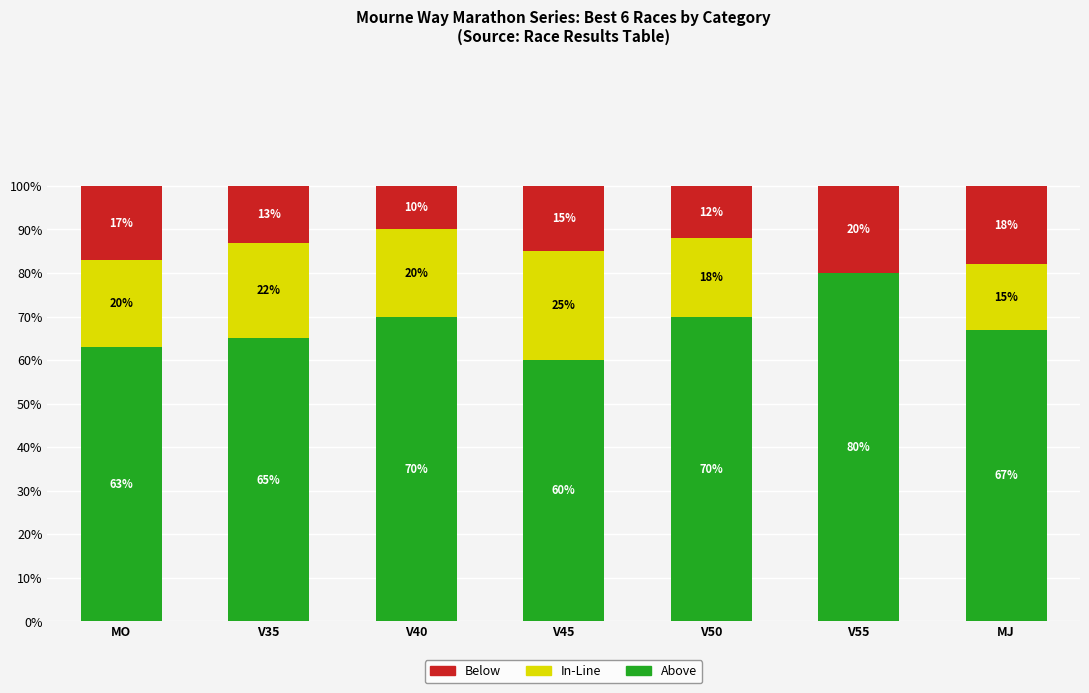

At which label does Above reach its peak?

V55